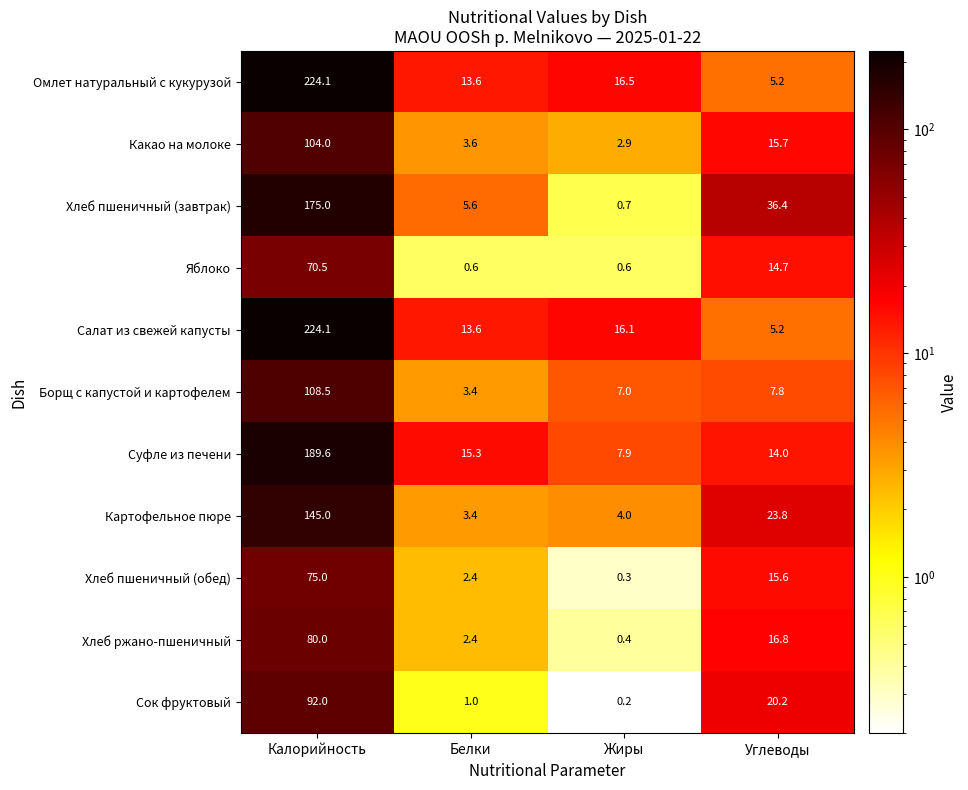

At which category is the sum across all series the highest?

Калорийность